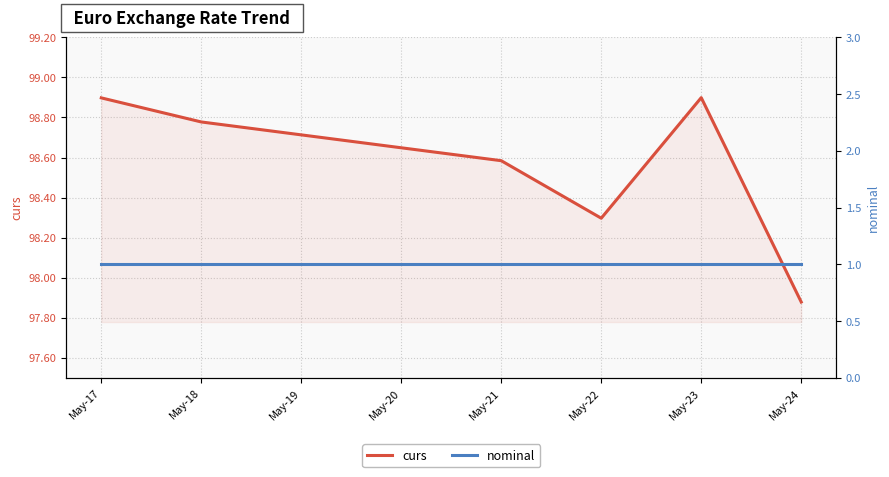

Where does the curs series first go above 98?

May-17